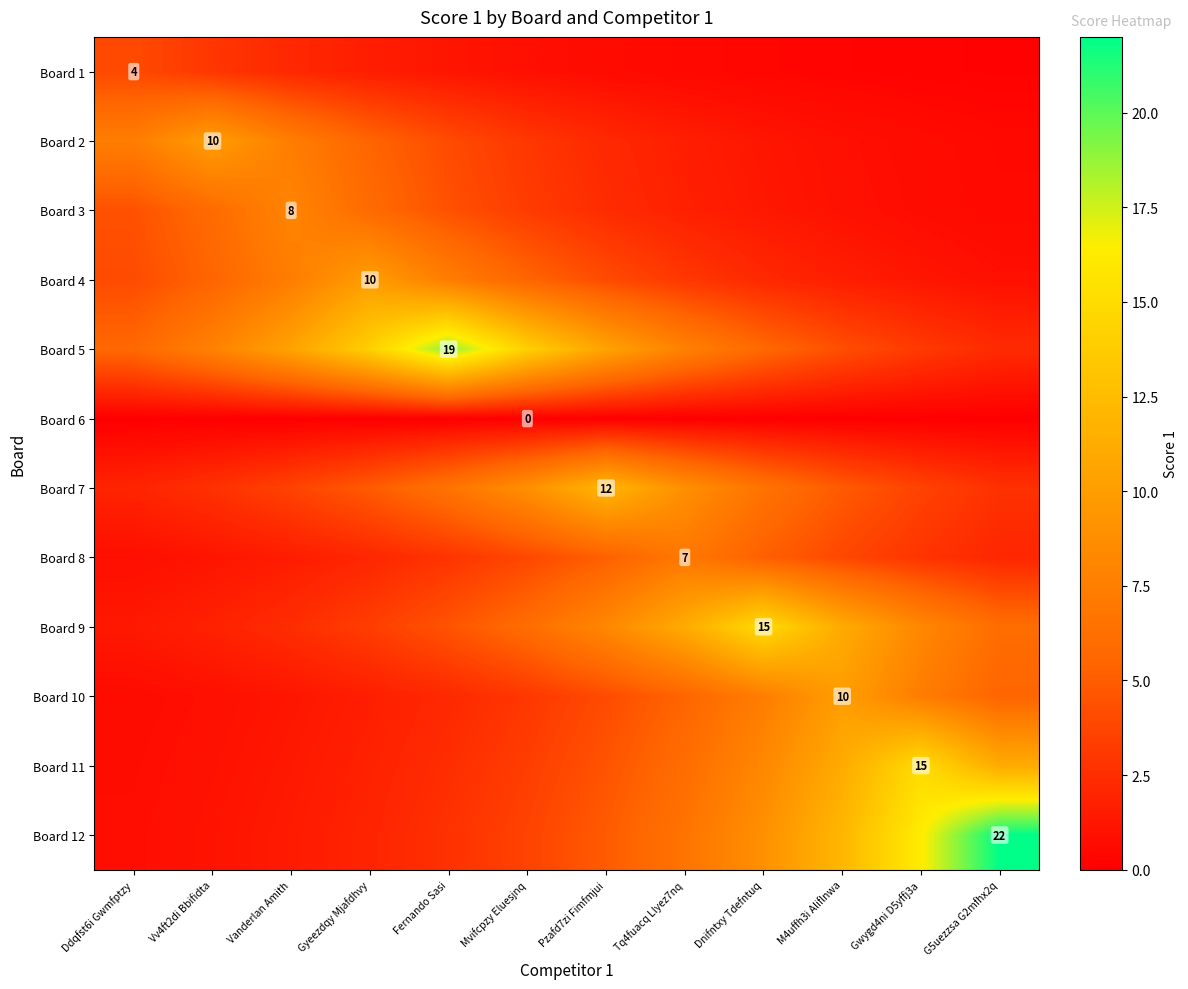

What is the total value across all series at Pzafd7zi Fimfmjui?

58.7